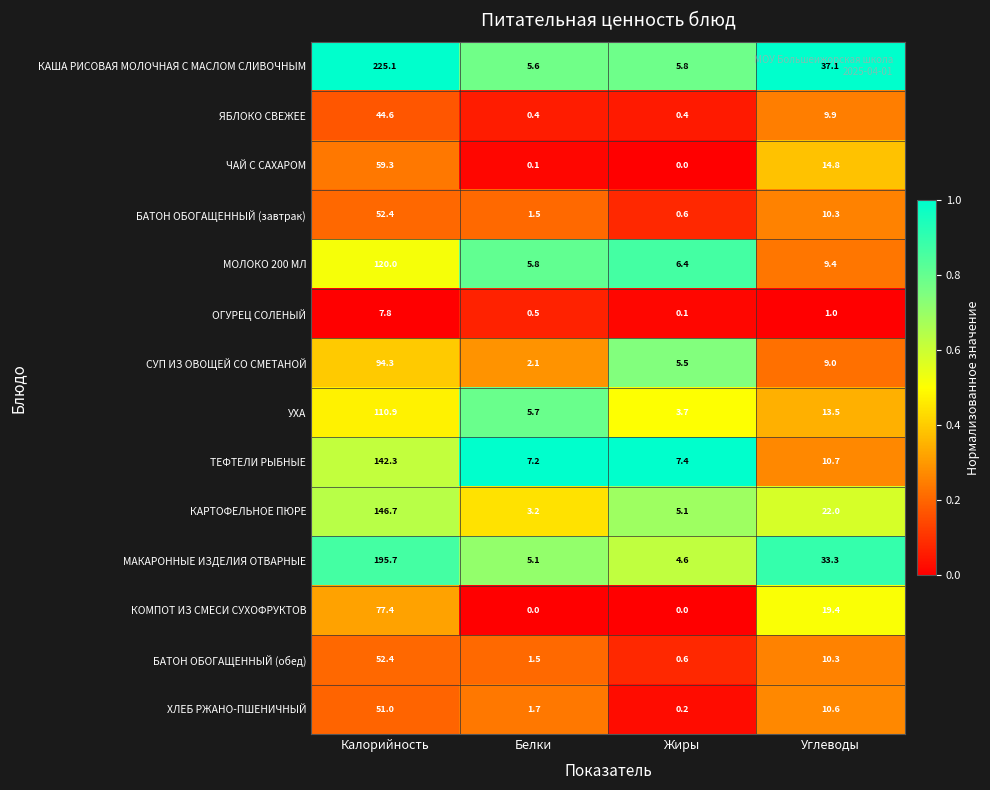

What is the total value across all series at Углеводы?

211.3